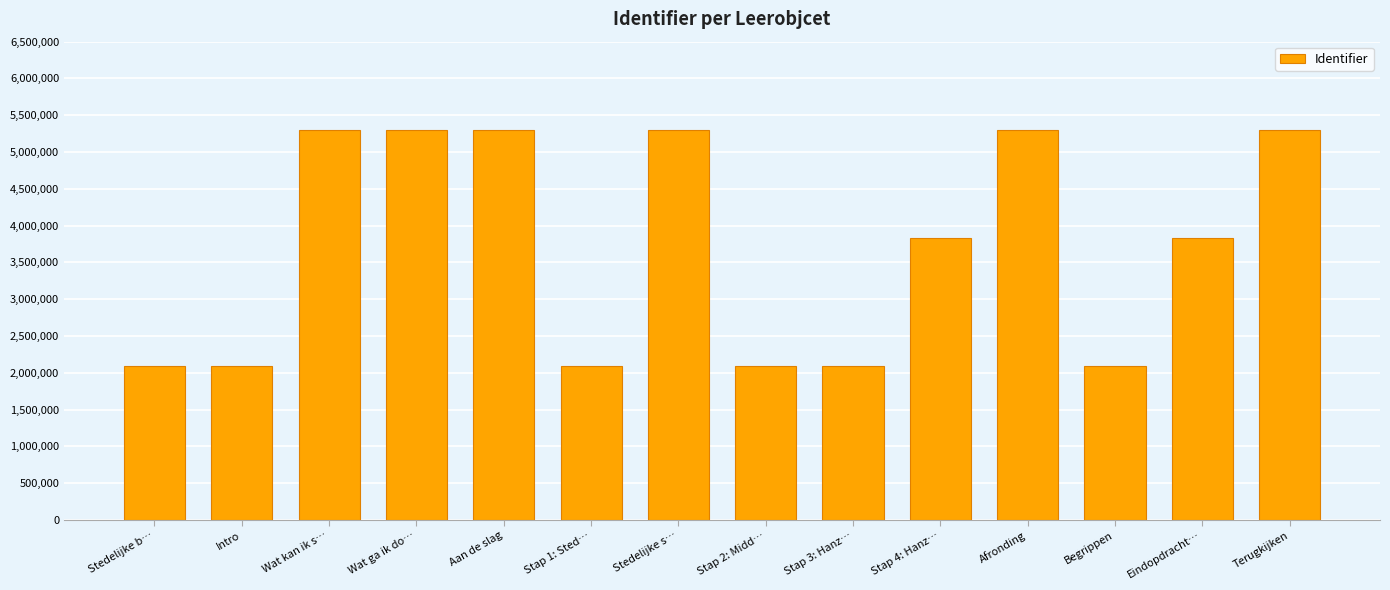

What is the label of the 7th bar from the right?

Stap 2: Midd…